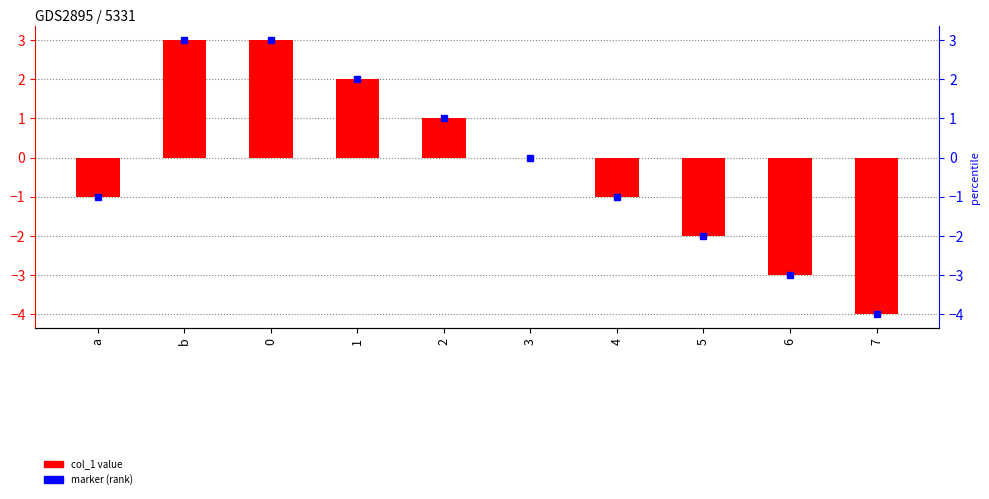

Is it true that the value at 6 is -5?

False